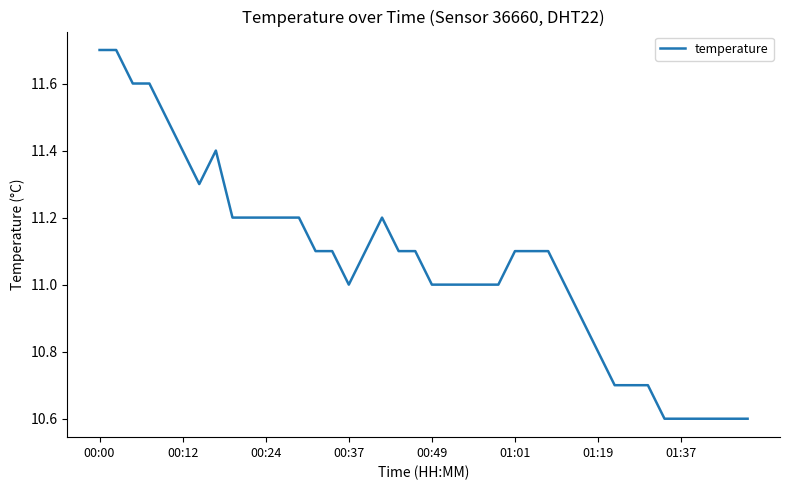

What is the maximum value shown in the chart?

11.7